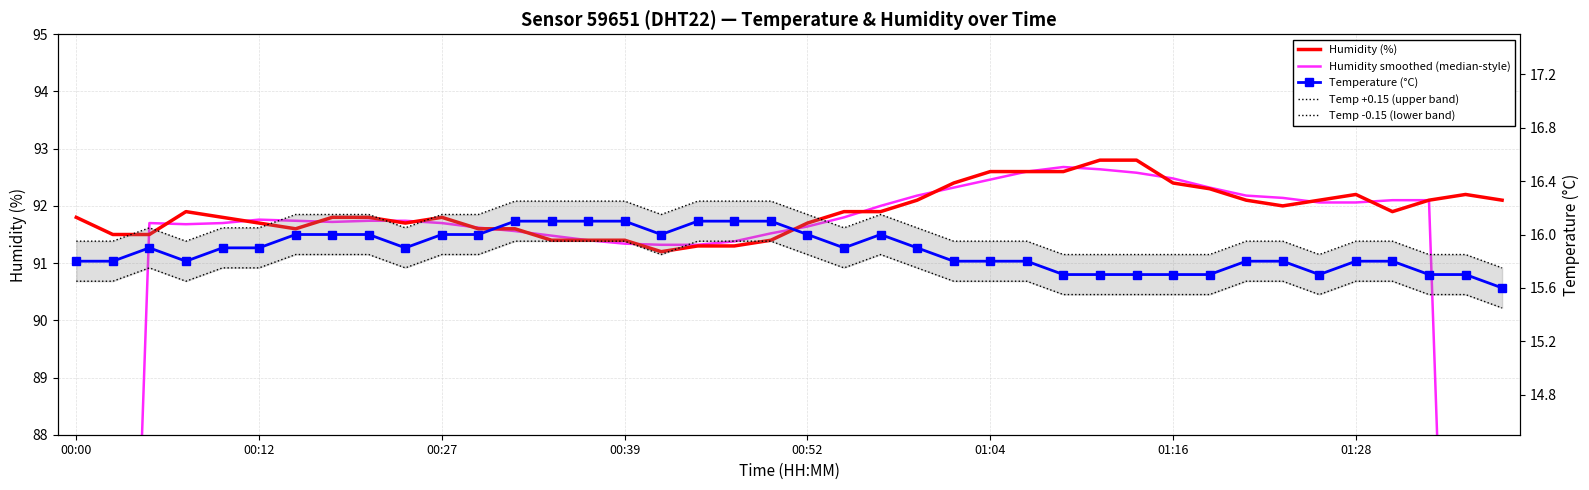

True or false: Temp -0.15 (lower band) and Humidity (%) intersect in this chart.

False